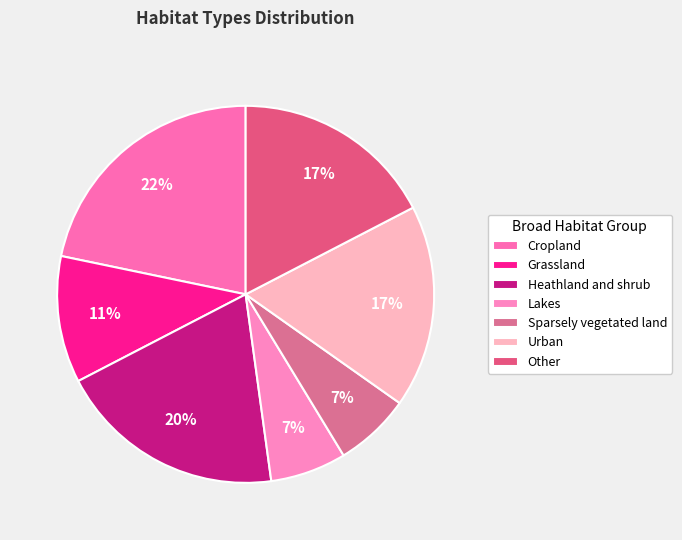

How many slices are in this pie chart?

7